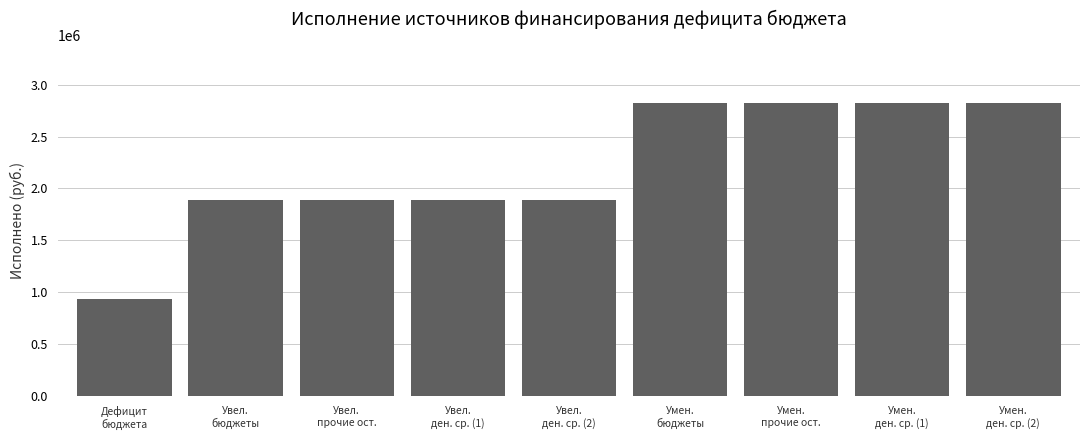

Reading left to right, what are all the values shown in this chart?

935364.3	1884865.2	1884865.2	1884865.2	1884865.2	2820229.5	2820229.5	2820229.5	2820229.5